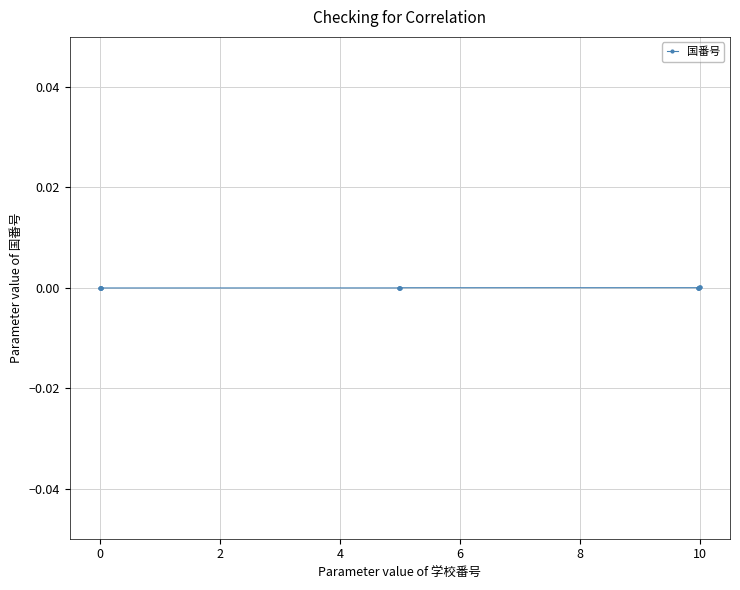

How many series are shown in this chart?

1